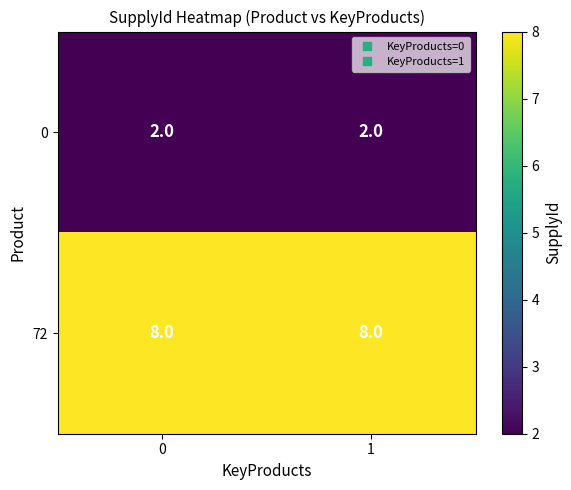

What is the average value of the 72 series?

8